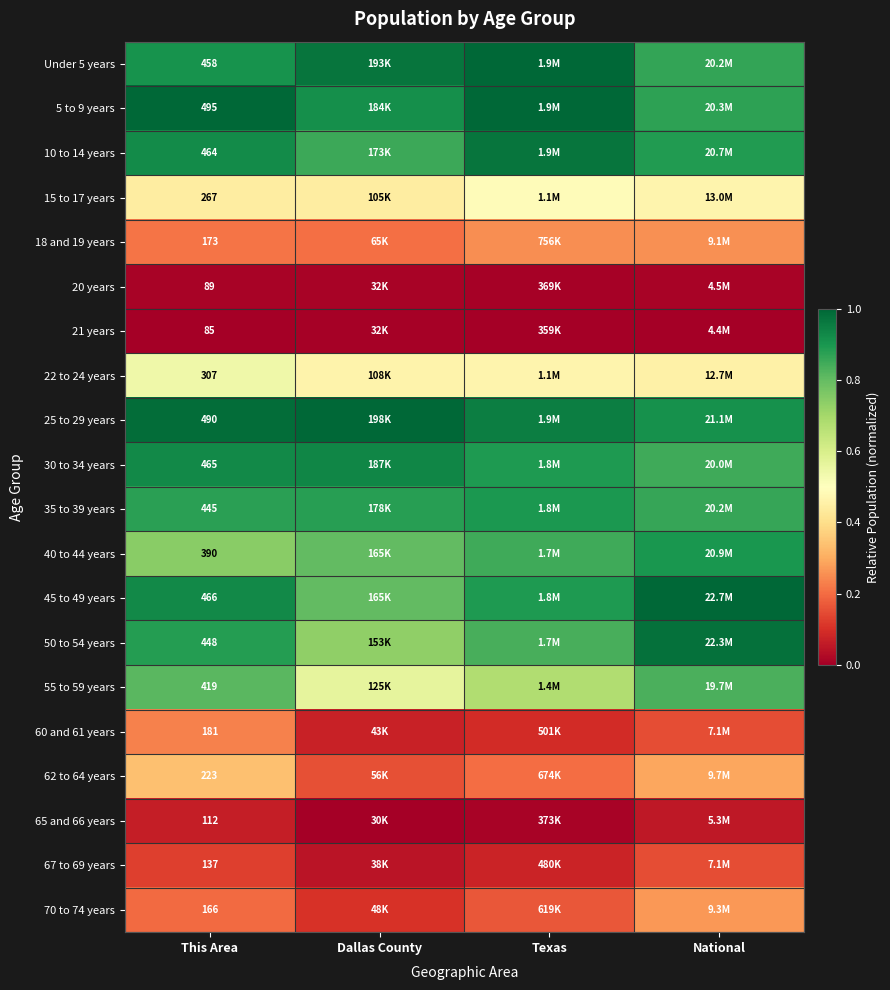

Is the value of 21 years at This Area greater than the value of 62 to 64 years at This Area?

No